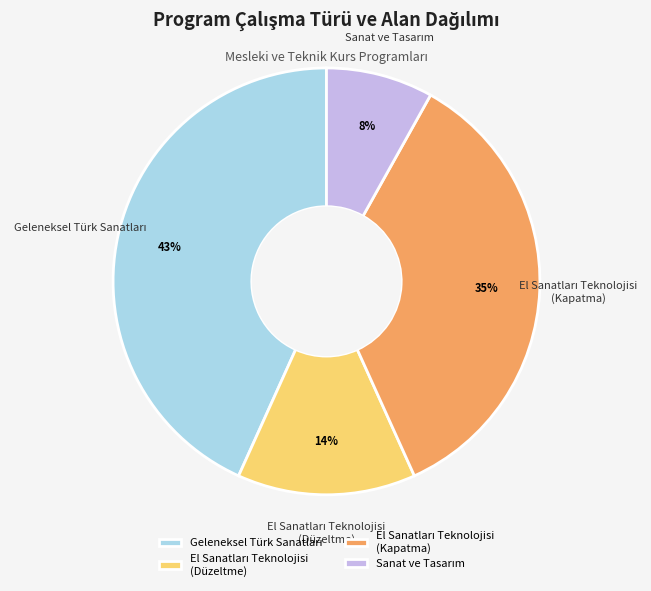

How many slices are in this pie chart?

4